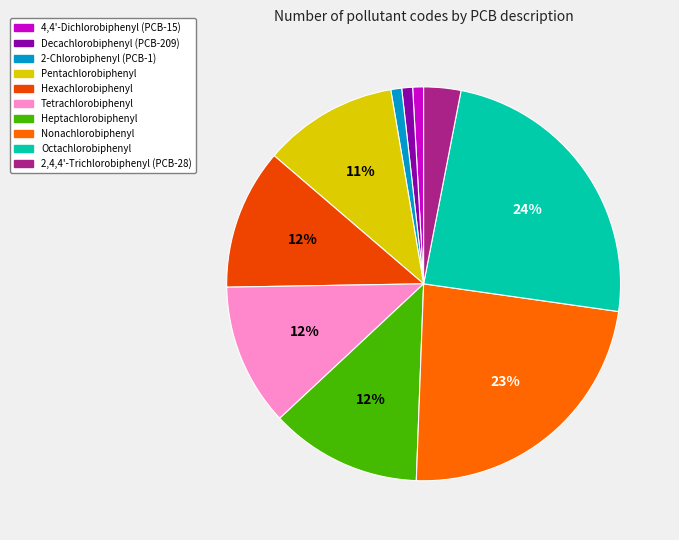

Is 4,4'-Dichlorobiphenyl (PCB-15) the majority of the pie?

No